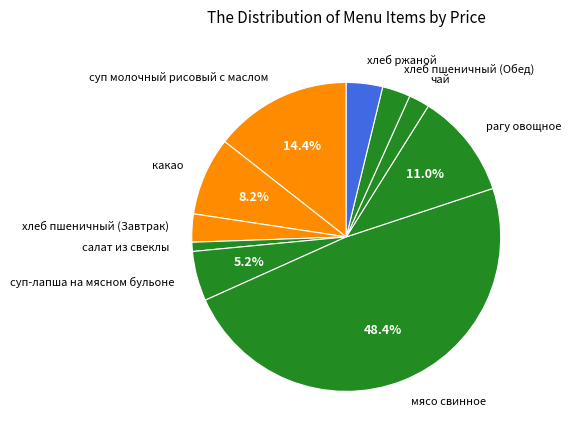

To the nearest percent, what is the combined percentage of какао and чай?

10%